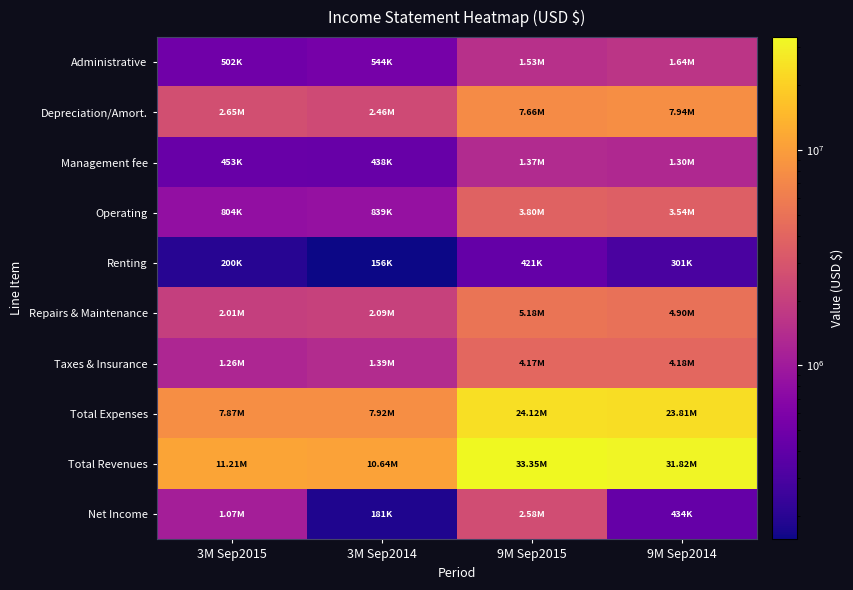

Which series changed the most between 3M Sep2015 and 9M Sep2014?

Total Revenues